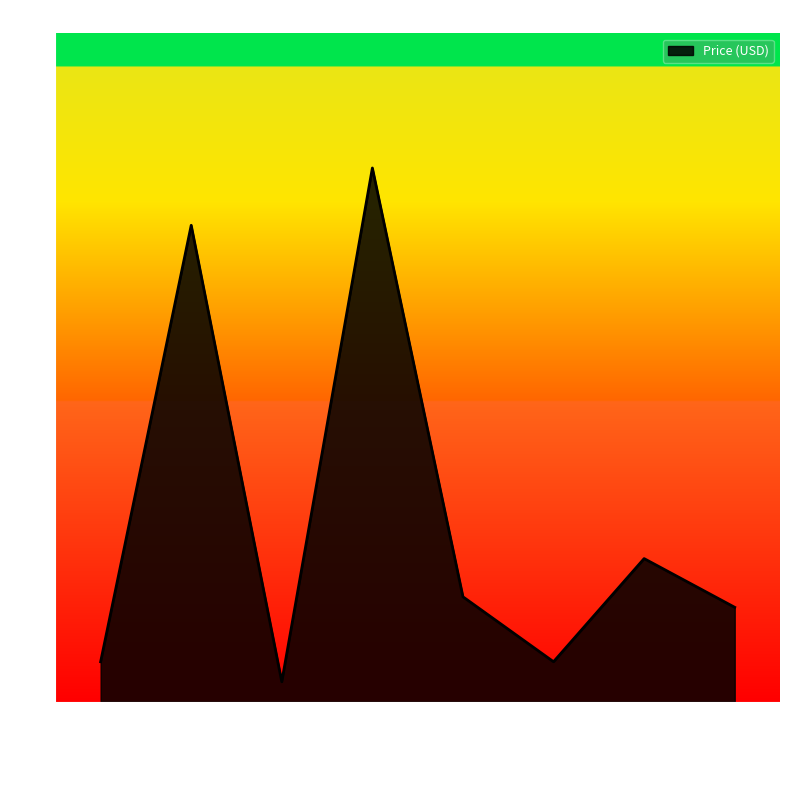

What is the difference between the values at COM-09806 and DEV-12049?

26.9